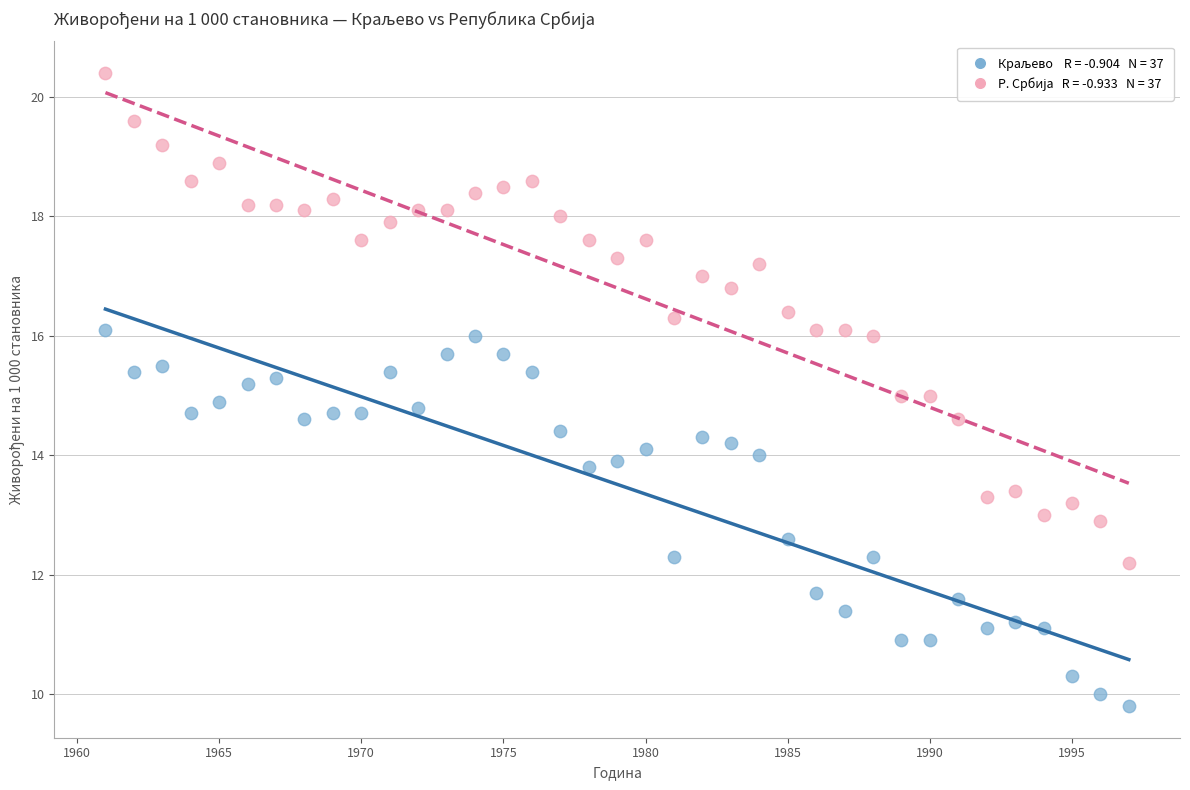

Across all data points, what is the range of X values (max minus min)?

36.0